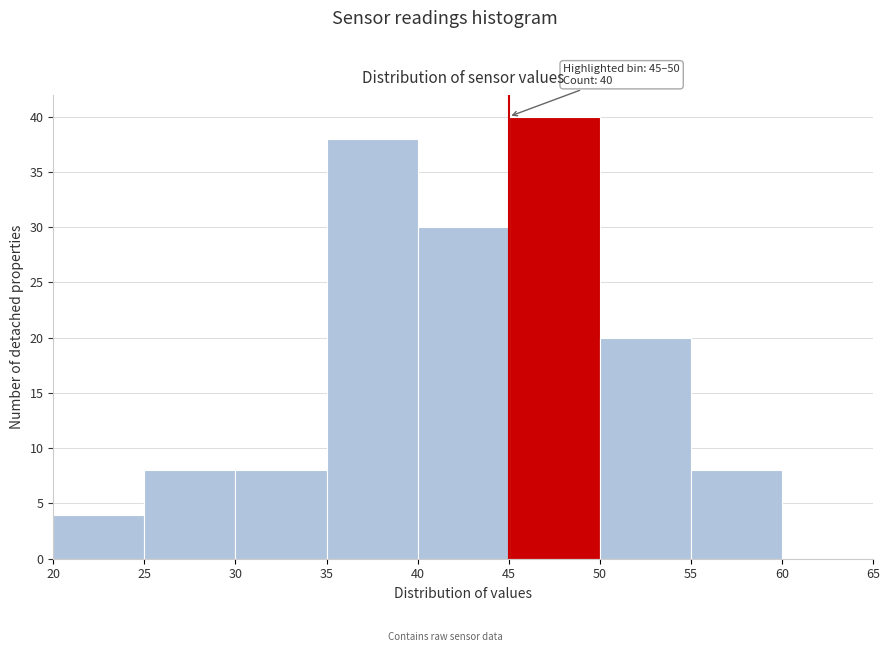

Which range on the x-axis has the tallest bar?

45 to 50